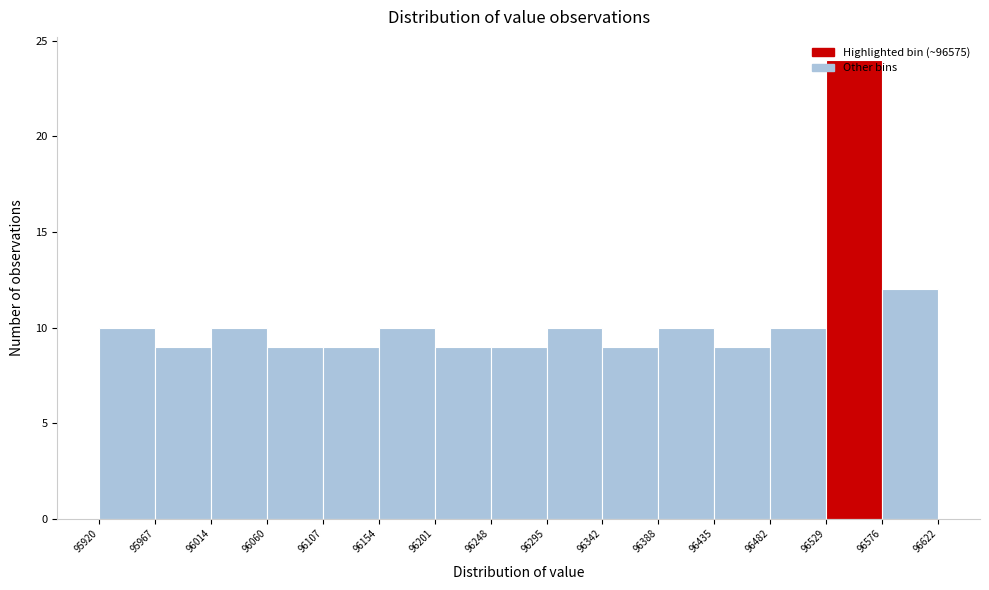

How tall is the bar that spans 96435 to 96482 on the x-axis? The values are not printed on the chart, so give them approximately, as read against the axis.

9